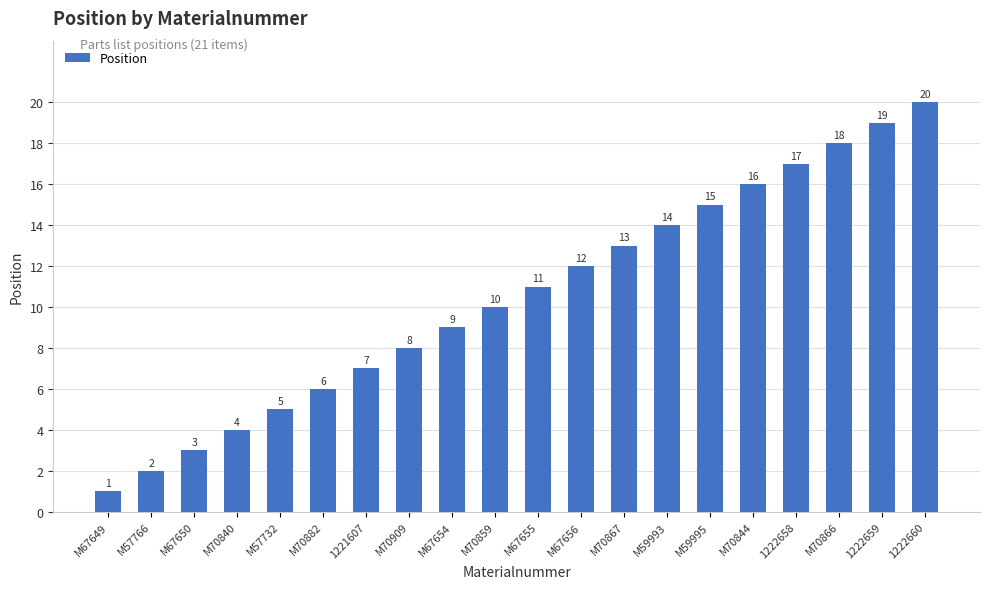

What is the ratio of the value at M70840 to the value at 1222658?

0.2